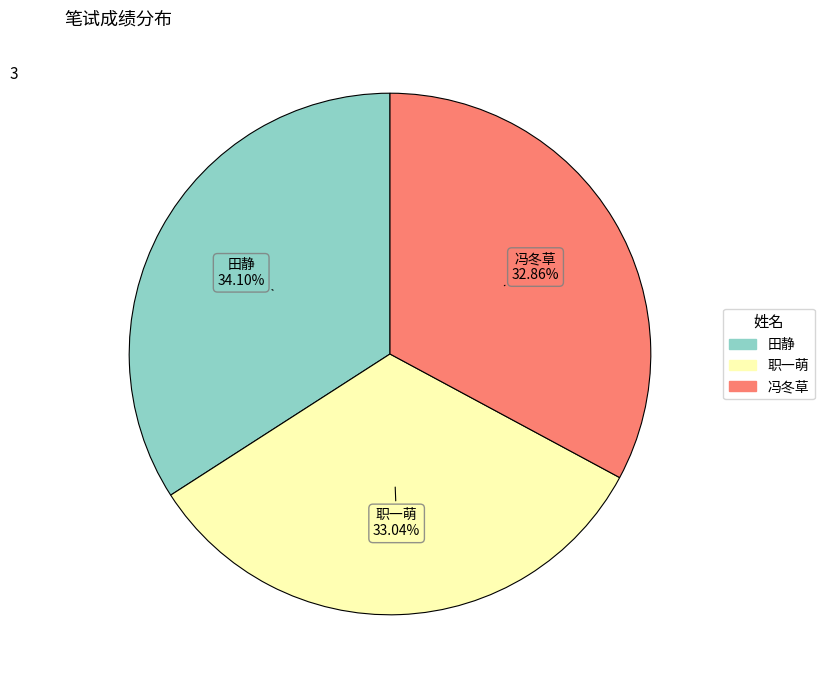

What is the ratio of the value at 冯冬草 to the value at 田静?

1.0